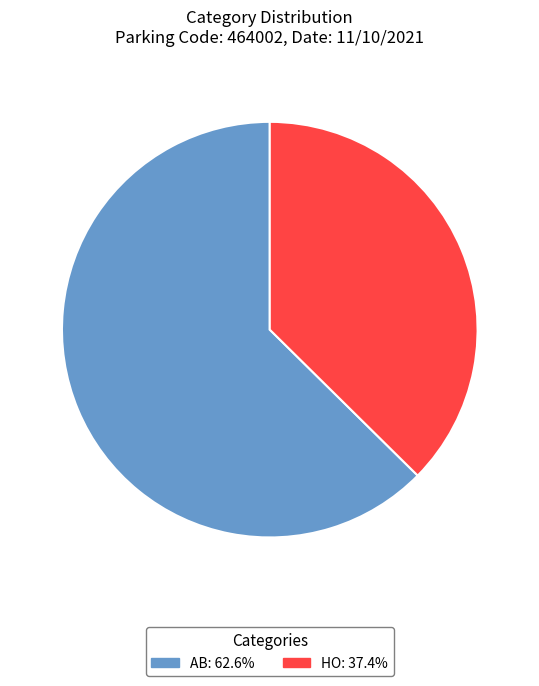

Is the sum of HO and AB greater than half?

Yes